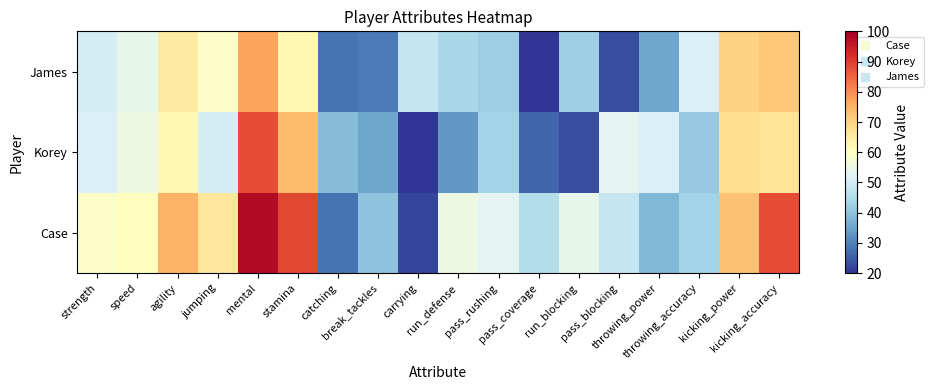

Reading left to right, extract all data points from this chart.

Case: strength=59	speed=60	agility=75	jumping=66	mental=98	stamina=89	catching=28	break_tackles=40	carrying=22	run_defense=55	pass_rushing=53	pass_coverage=45	run_blocking=54	pass_blocking=48	throwing_power=38	throwing_accuracy=43	kicking_power=73	kicking_accuracy=88
Korey: strength=51	speed=55	agility=62	jumping=50	mental=88	stamina=74	catching=39	break_tackles=35	carrying=20	run_defense=33	pass_rushing=43	pass_coverage=26	run_blocking=23	pass_blocking=53	throwing_power=51	throwing_accuracy=41	kicking_power=68	kicking_accuracy=67
James: strength=50	speed=54	agility=65	jumping=59	mental=77	stamina=62	catching=28	break_tackles=29	carrying=48	run_defense=44	pass_rushing=42	pass_coverage=20	run_blocking=42	pass_blocking=23	throwing_power=35	throwing_accuracy=51	kicking_power=70	kicking_accuracy=72